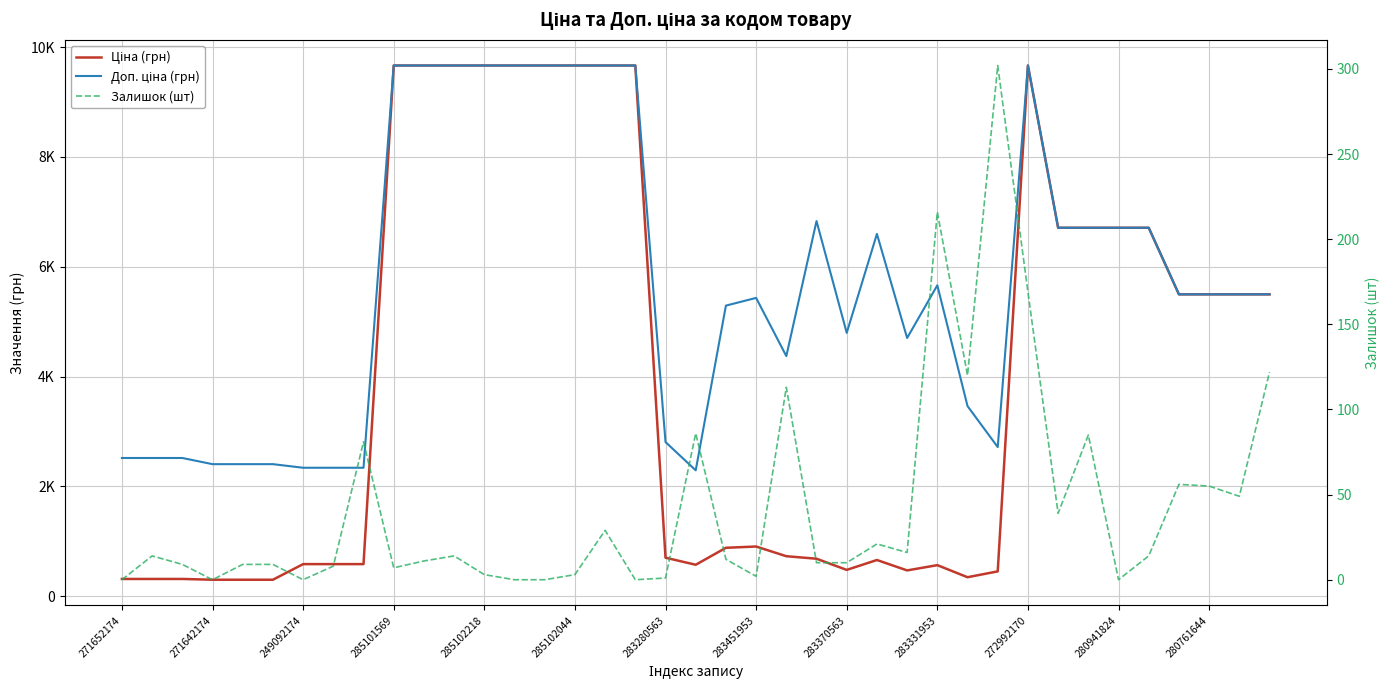

Which series has the widest spread of values?

Ціна (грн)